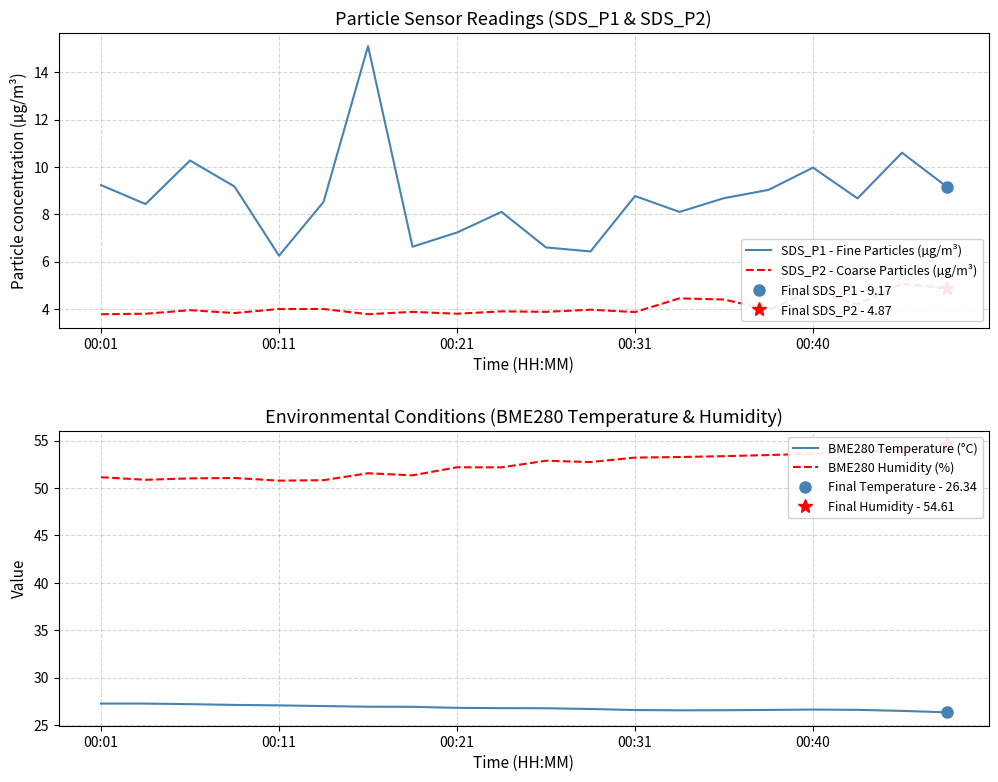

True or false: BME280 Temperature (°C) and SDS_P1 - Fine Particles (µg/m³) intersect in this chart.

False